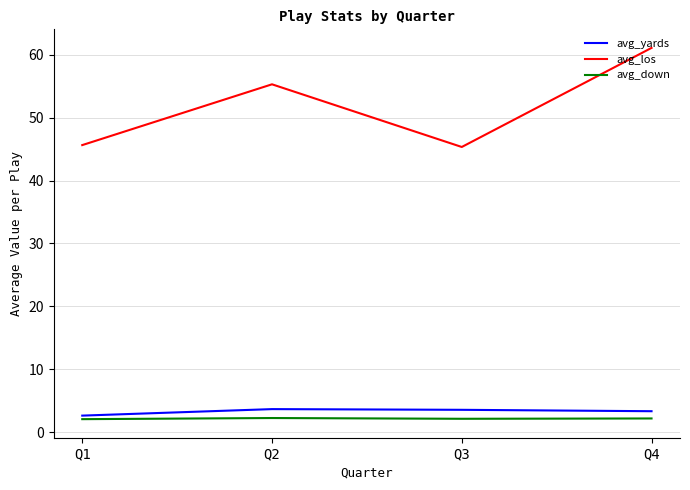

What is the minimum value for avg_los?

45.3